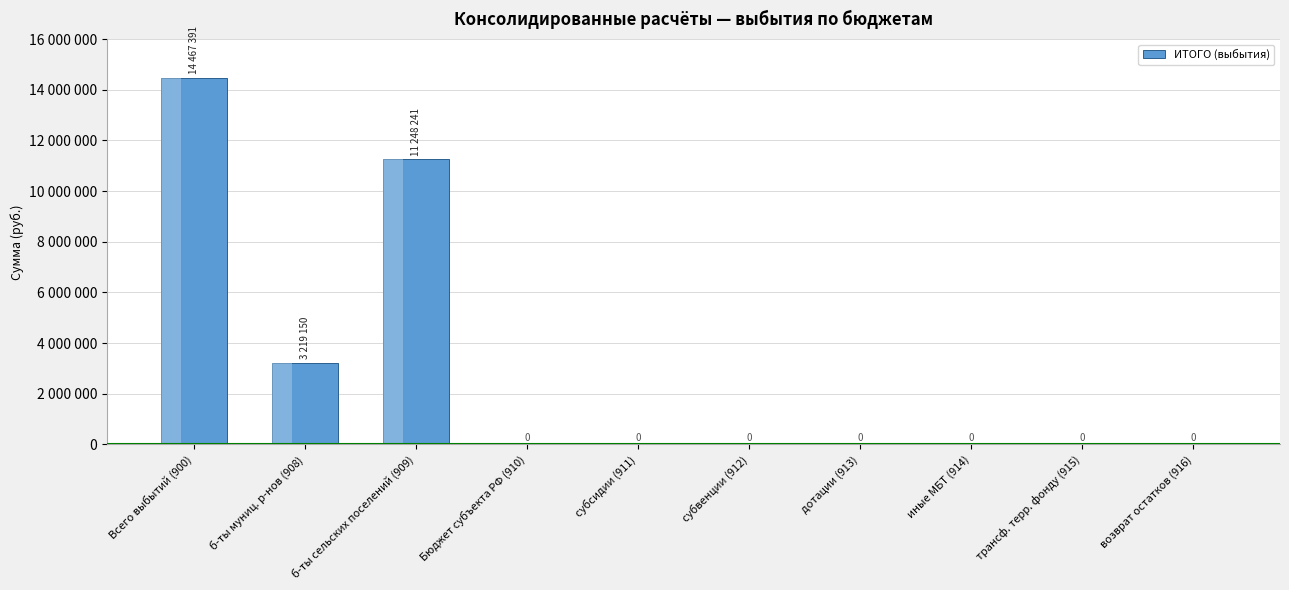

What is the maximum value shown in the chart?

14467391